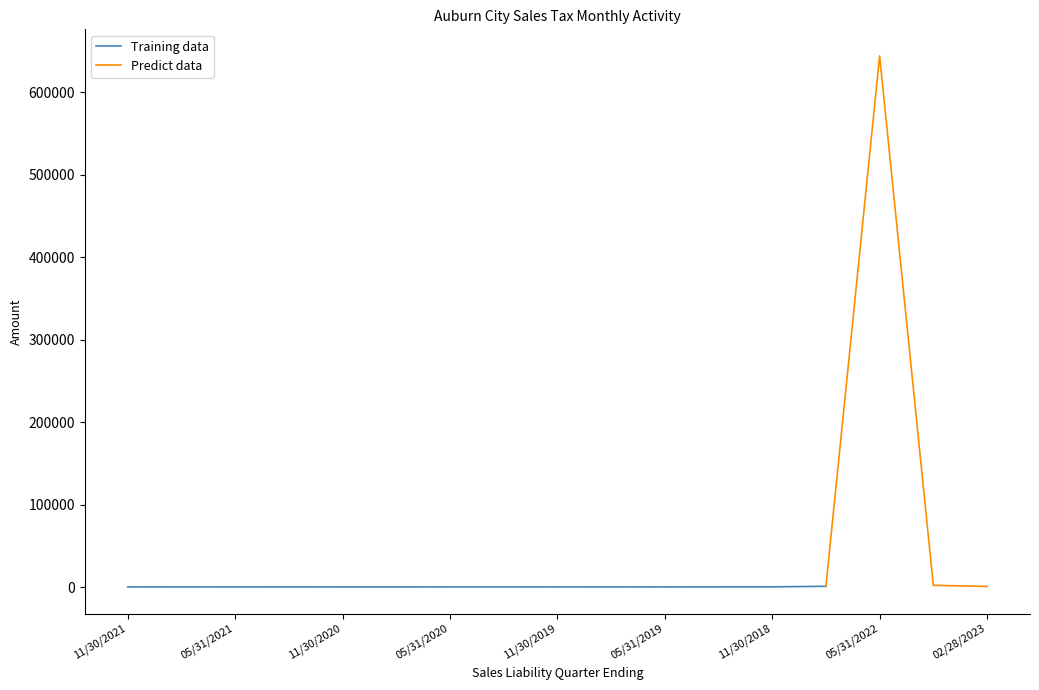

Which series has the largest total across all categories?

Predict (Total)